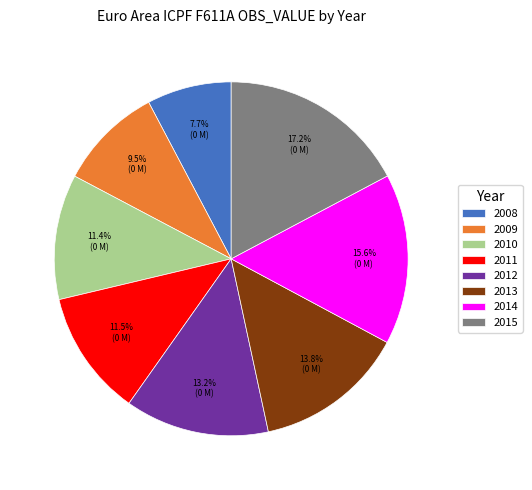

To the nearest percent, what is the combined percentage of 2008 and 2014?

23%